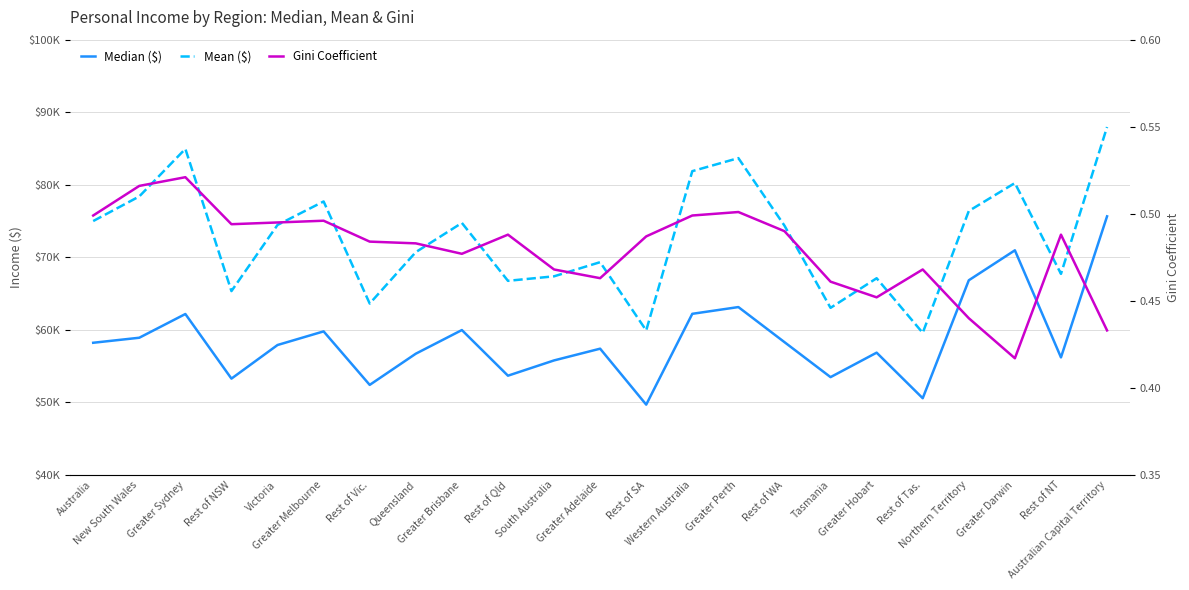

At Victoria, list the series in order from smallest to largest.

Gini Coefficient, Median ($), Mean ($)